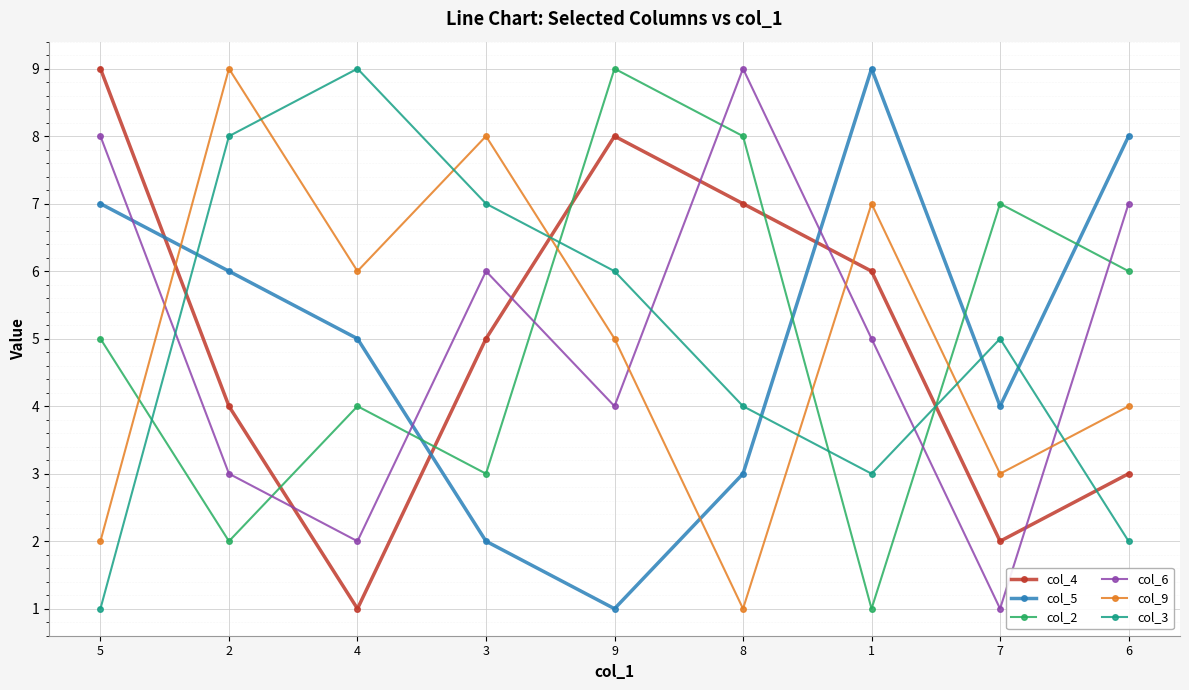

Is this an area chart (filled region under the line)?

No